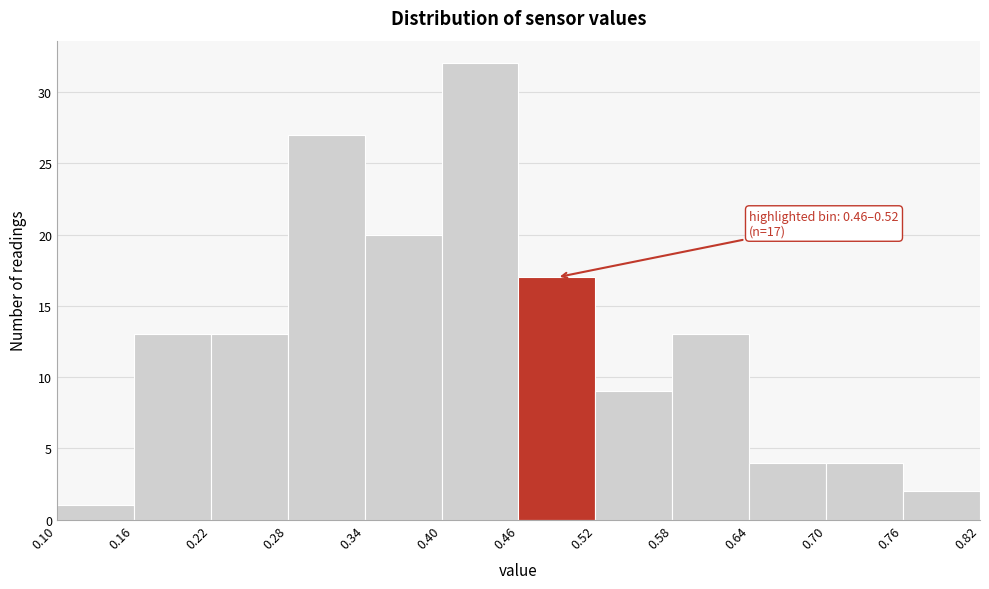

Which range on the x-axis has the tallest bar?

0.40 to 0.46